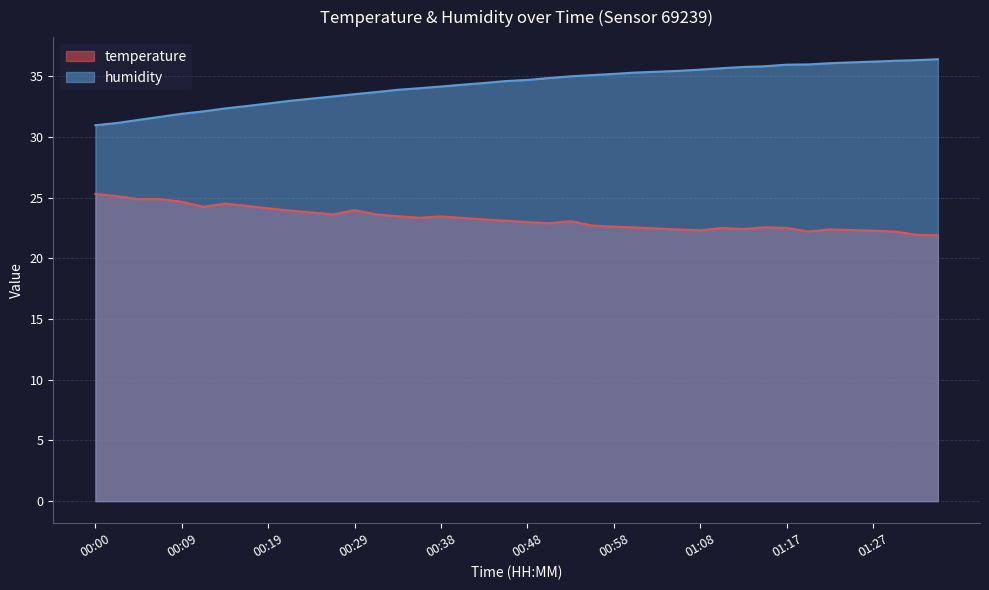

What is the value of the temperature point at the 32nd from the left?

22.6